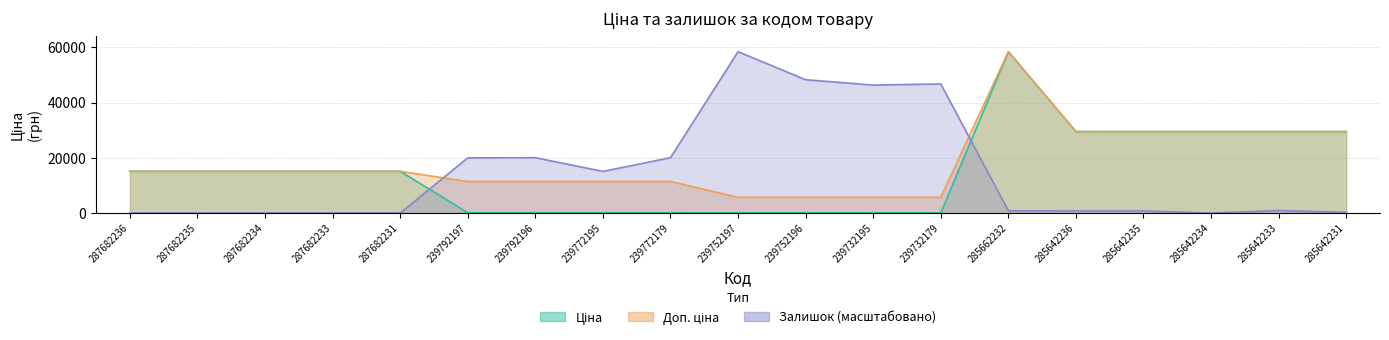

How many interior local peaks does the Ціна series have?

1